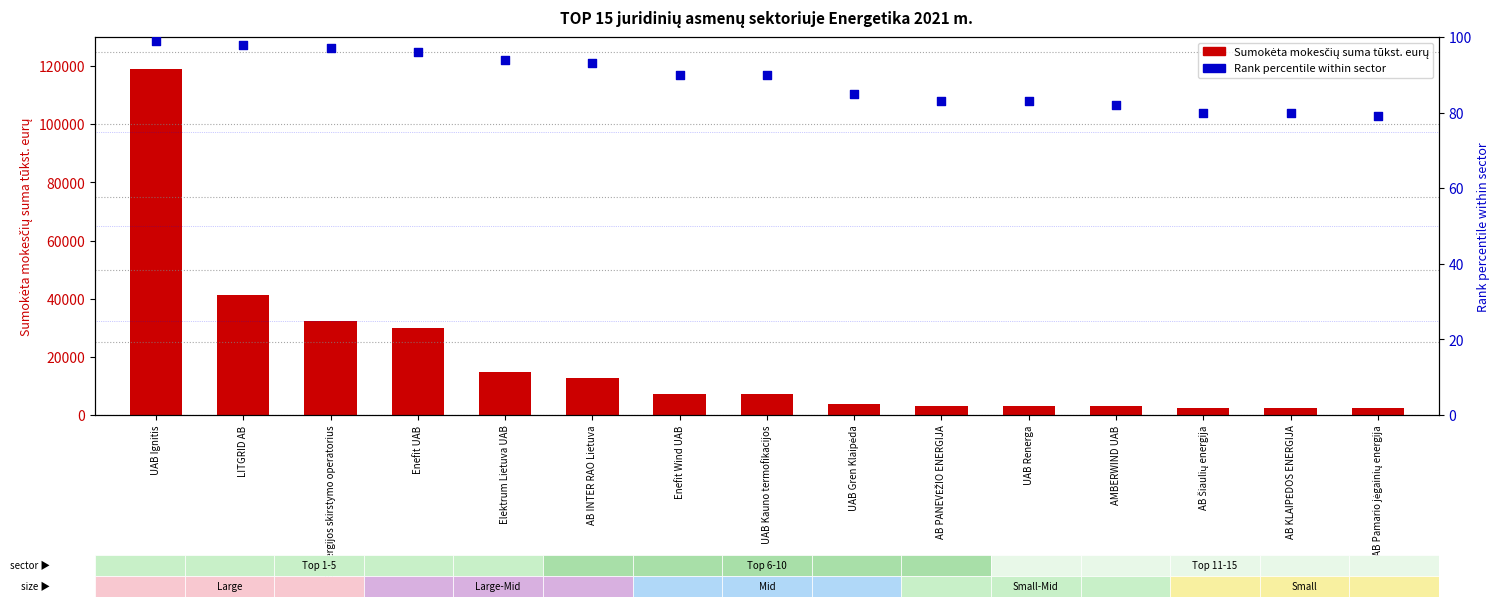

Which series has the largest total across all categories?

Sumokėta mokesčių suma tūkst. eurų